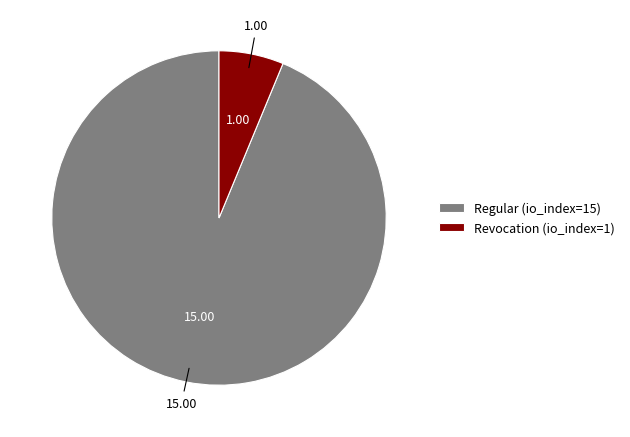

How many segments does this pie chart have?

2